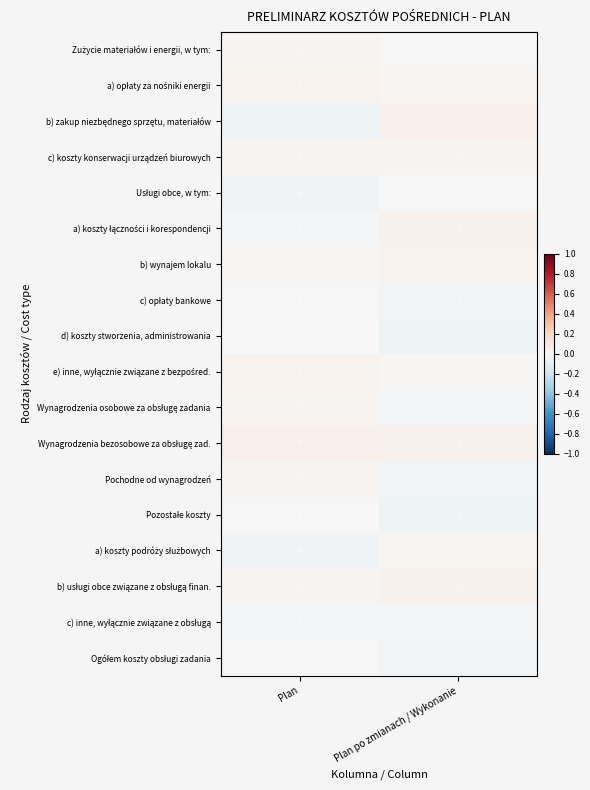

List the series in order of their peak value, lowest first.

c) inne, wyłącznie związane z obsługą, c) opłaty bankowe, Usługi obce, w tym:, Pozostałe koszty, Ogółem koszty obsługi zadania, d) koszty stworzenia, administrowania, a) koszty podróży służbowych, Wynagrodzenia osobowe za obsługę zadania, Zużycie materiałów i energii, w tym:, Pochodne od wynagrodzeń, c) koszty konserwacji urządzeń biurowych, b) wynajem lokalu, e) inne, wyłącznie związane z bezpośred., a) opłaty za nośniki energii, a) koszty łączności i korespondencji, b) usługi obce związane z obsługą finan., Wynagrodzenia bezosobowe za obsługę zad., b) zakup niezbędnego sprzętu, materiałów